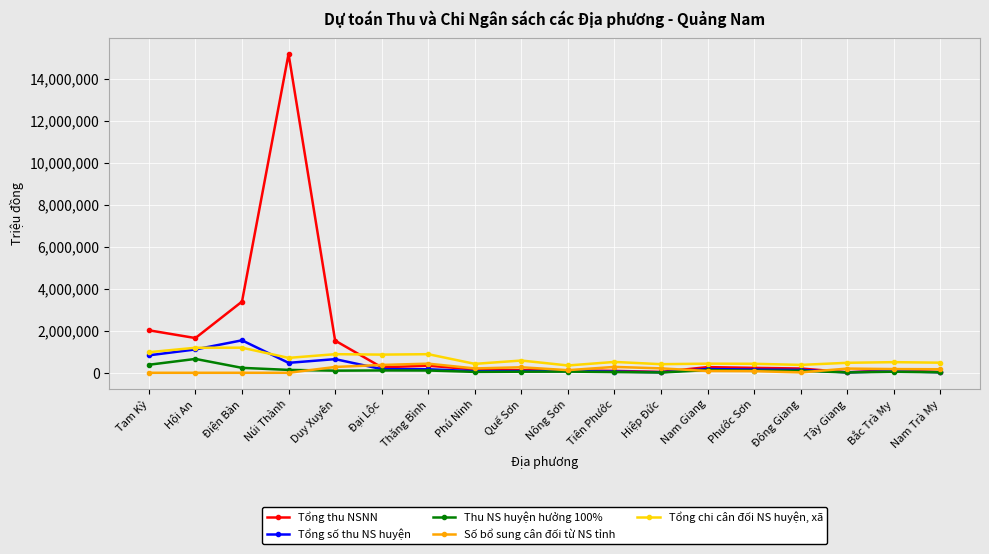

The Số bổ sung cân đối từ NS tỉnh series shows 0.0 at Điện Bàn. True or false?

True